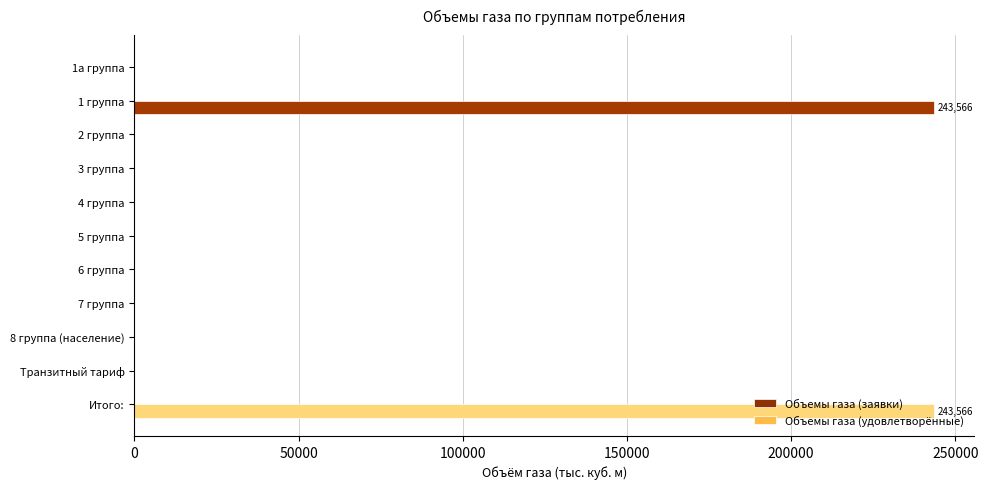

Which has a higher value, Транзитный тариф or 1 группа?

1 группа